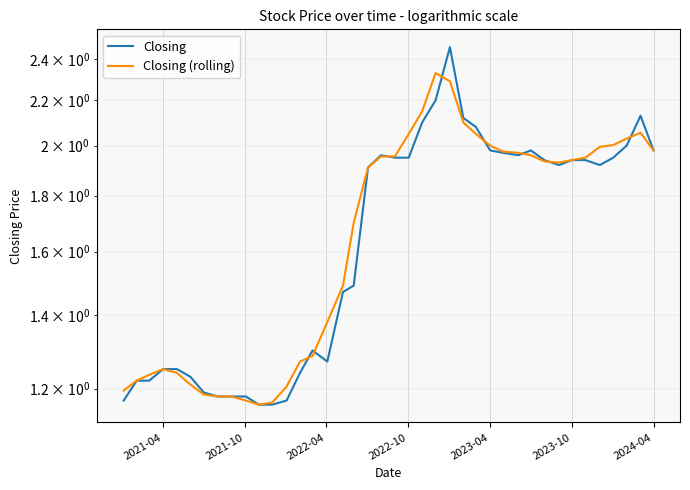

Reading left to right, what are all the values shown in this chart?

Closing: 1.2	1.2	1.2	1.2	1.2	1.2	1.2	1.2	1.2	1.2	1.2	1.2	1.2	1.2	1.3	1.3	1.5	1.5	1.9	2.0	1.9	1.9	2.1	2.2	2.5	2.1	2.1	2.0	2.0	2.0	2.0	1.9	1.9	1.9	1.9	1.9	1.9	2.0	2.1	2.0
Closing (rolling): 1.2	1.2	1.2	1.2	1.2	1.2	1.2	1.2	1.2	1.2	1.2	1.2	1.2	1.3	1.3	1.4	1.5	1.7	1.9	2.0	2.0	2.0	2.1	2.3	2.3	2.1	2.0	2.0	2.0	2.0	2.0	1.9	1.9	1.9	1.9	2.0	2.0	2.0	2.1	2.0